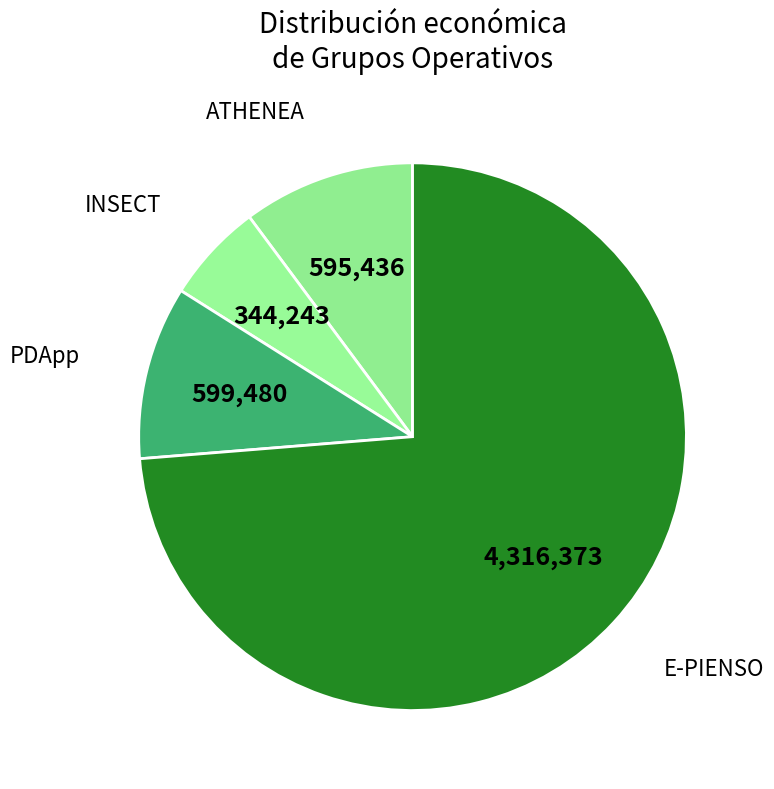

Count the number of slices in the pie.

4